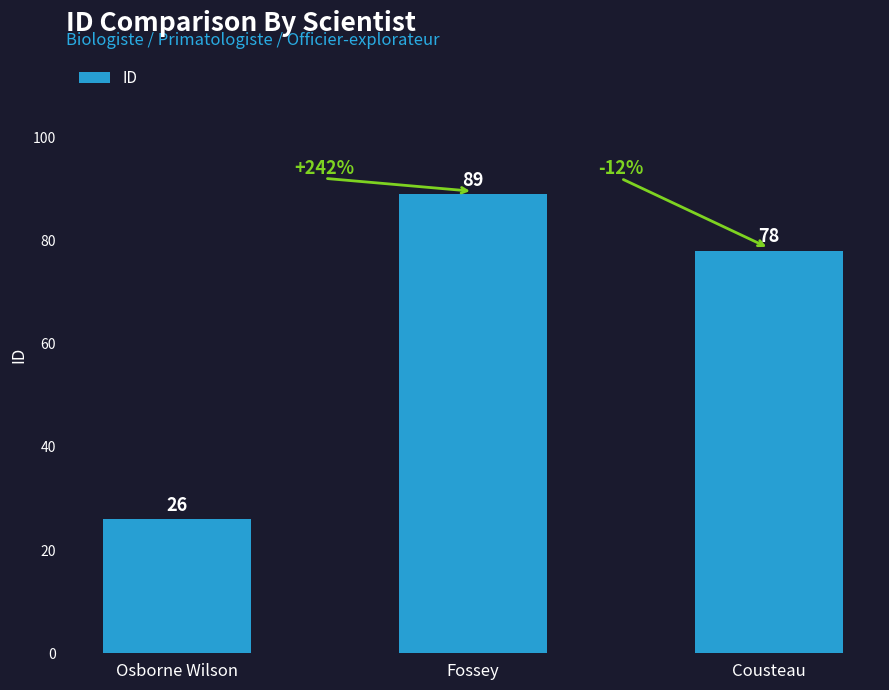

Which has a higher value, Osborne Wilson or Cousteau?

Cousteau